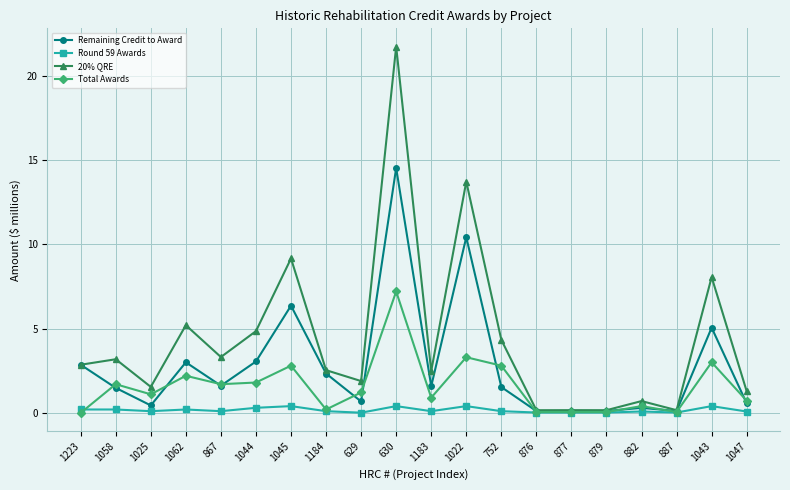

Which series has the largest range (max minus min)?

20% QRE